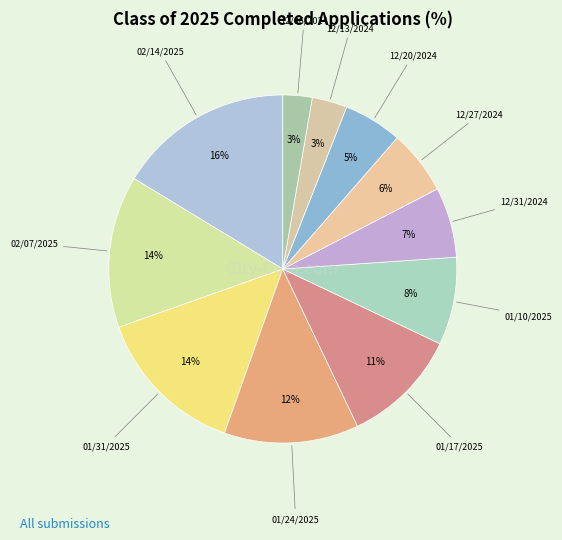

To the nearest percent, what is the combined percentage of 12/31/2024 and 02/07/2025?

21%